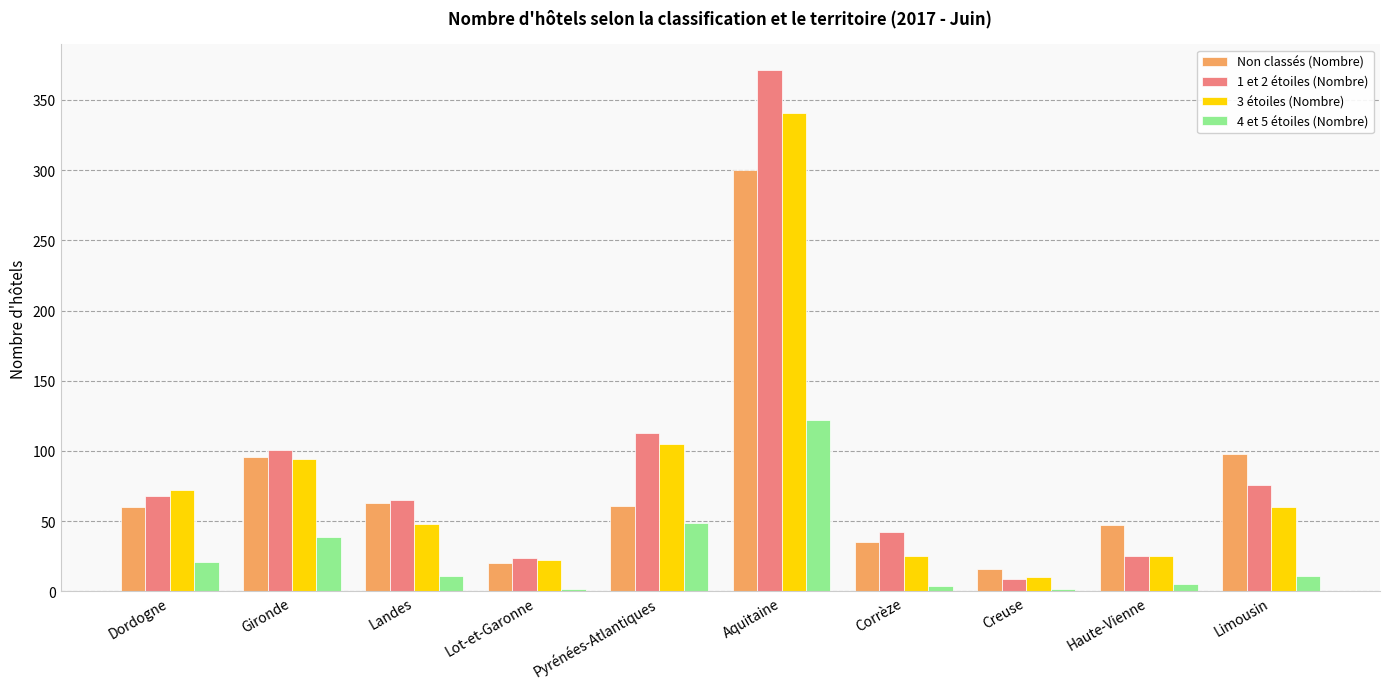

What is the difference between the maximum and second lowest values in the Non classés (Nombre) series?

280